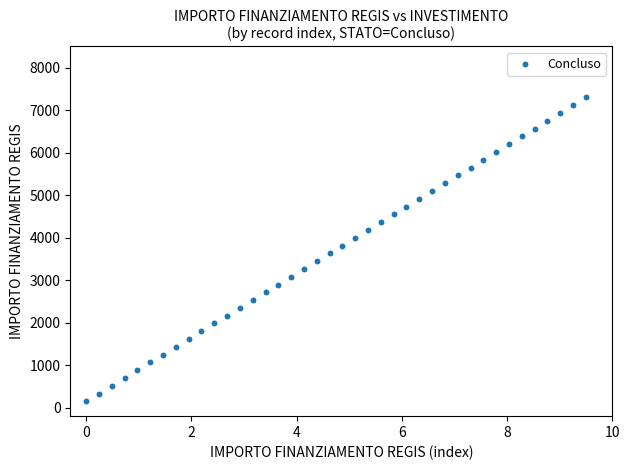

What is the range of X values (max minus min)?

9.5